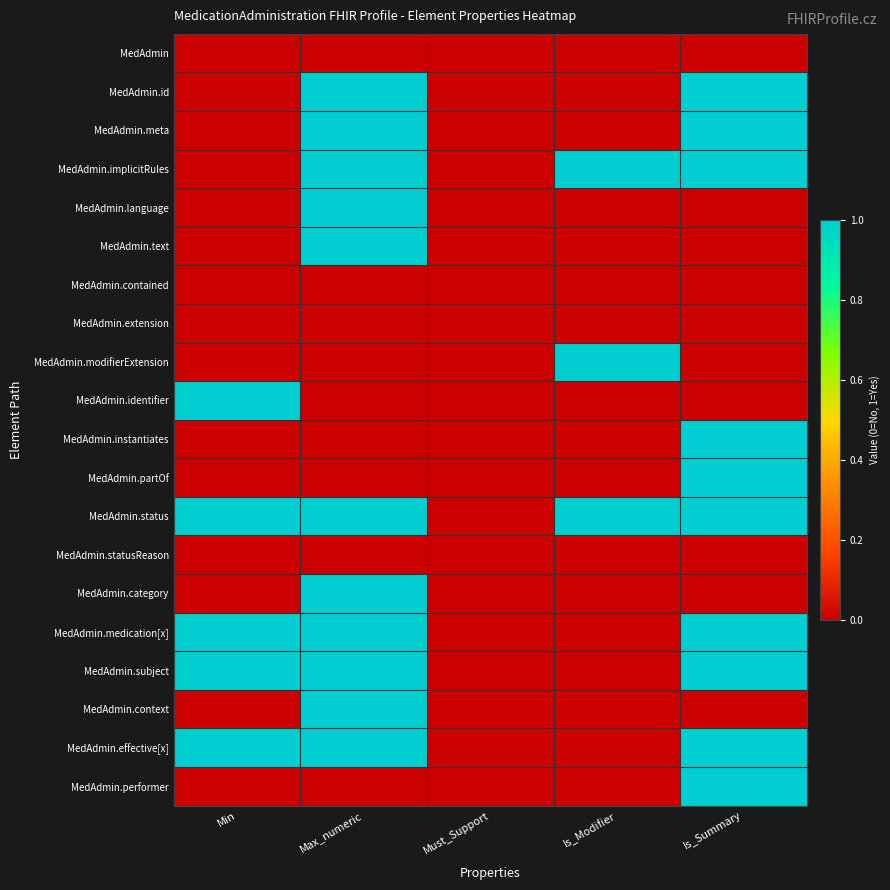

Rank the series at Must_Support from lowest to highest value.

MedAdmin, MedAdmin.id, MedAdmin.meta, MedAdmin.implicitRules, MedAdmin.language, MedAdmin.text, MedAdmin.contained, MedAdmin.extension, MedAdmin.modifierExtension, MedAdmin.identifier, MedAdmin.instantiates, MedAdmin.partOf, MedAdmin.status, MedAdmin.statusReason, MedAdmin.category, MedAdmin.medication[x], MedAdmin.subject, MedAdmin.context, MedAdmin.effective[x], MedAdmin.performer